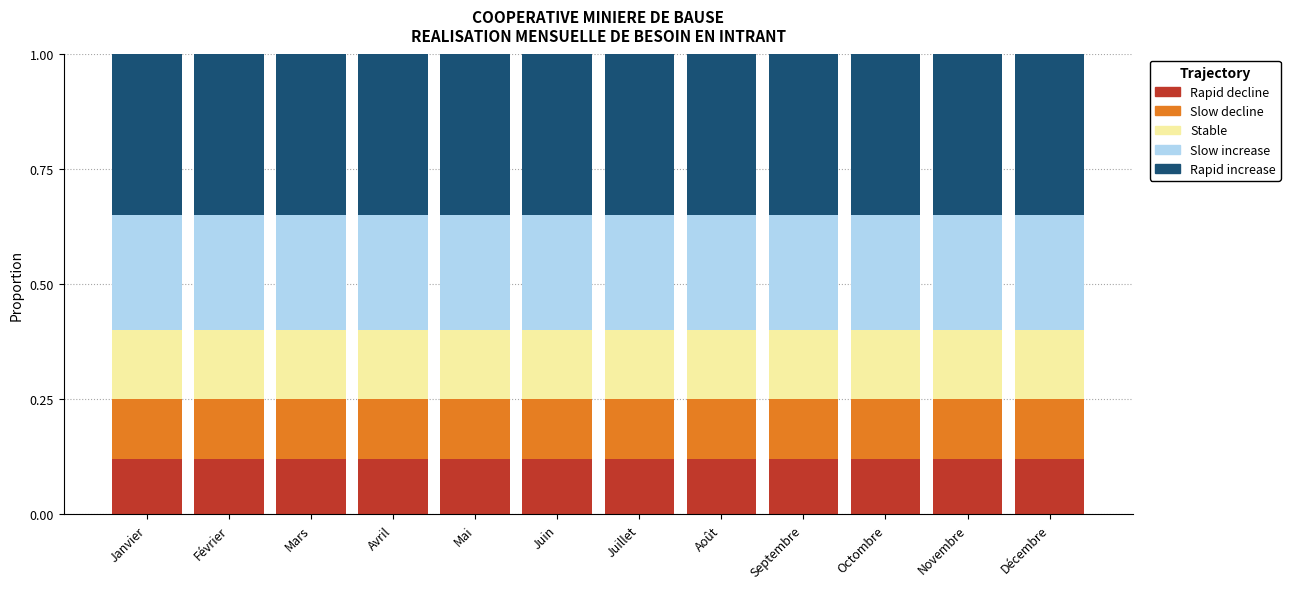

Is it true that Rapid decline equals 0.2 at Décembre?

False